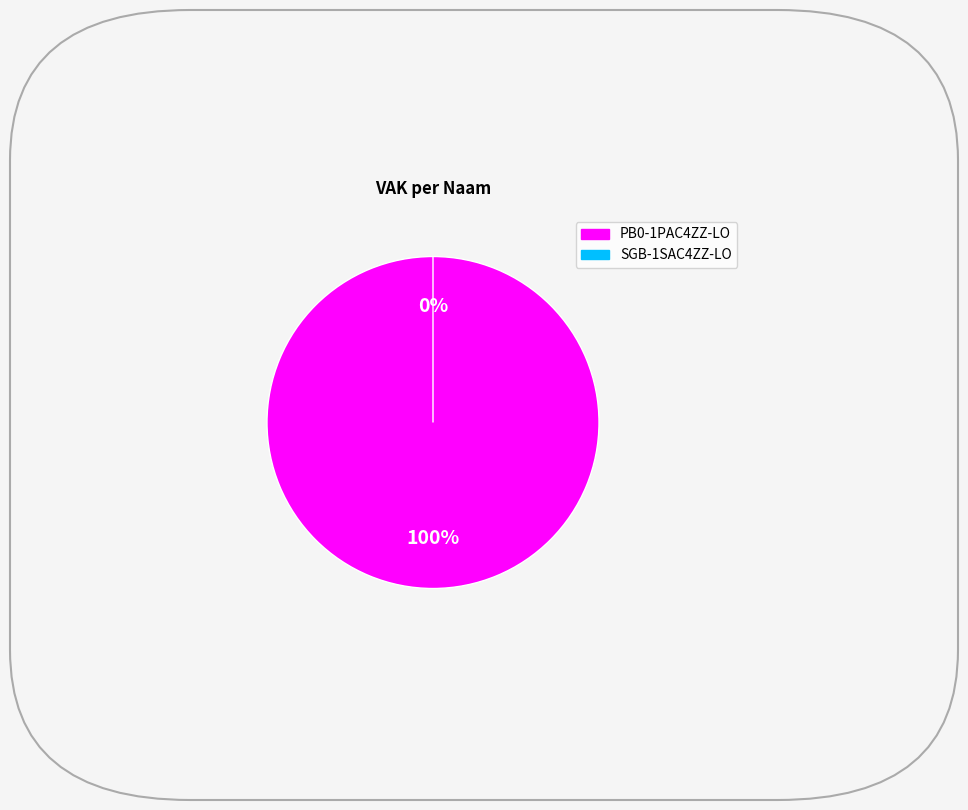

How many slices are in this pie chart?

2